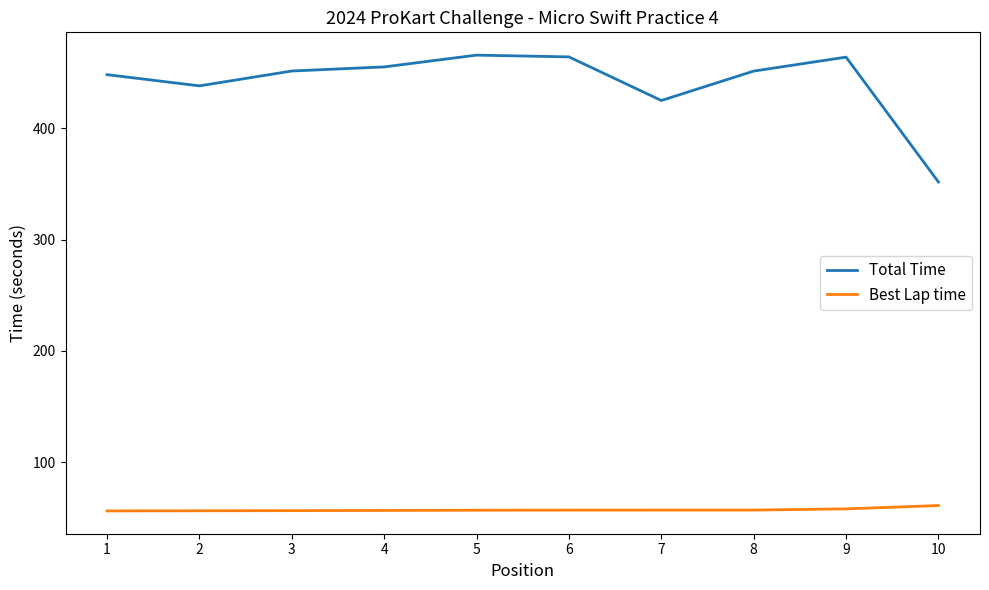

Rank the series by their maximum value, from lowest to highest.

Best Lap time, Total Time